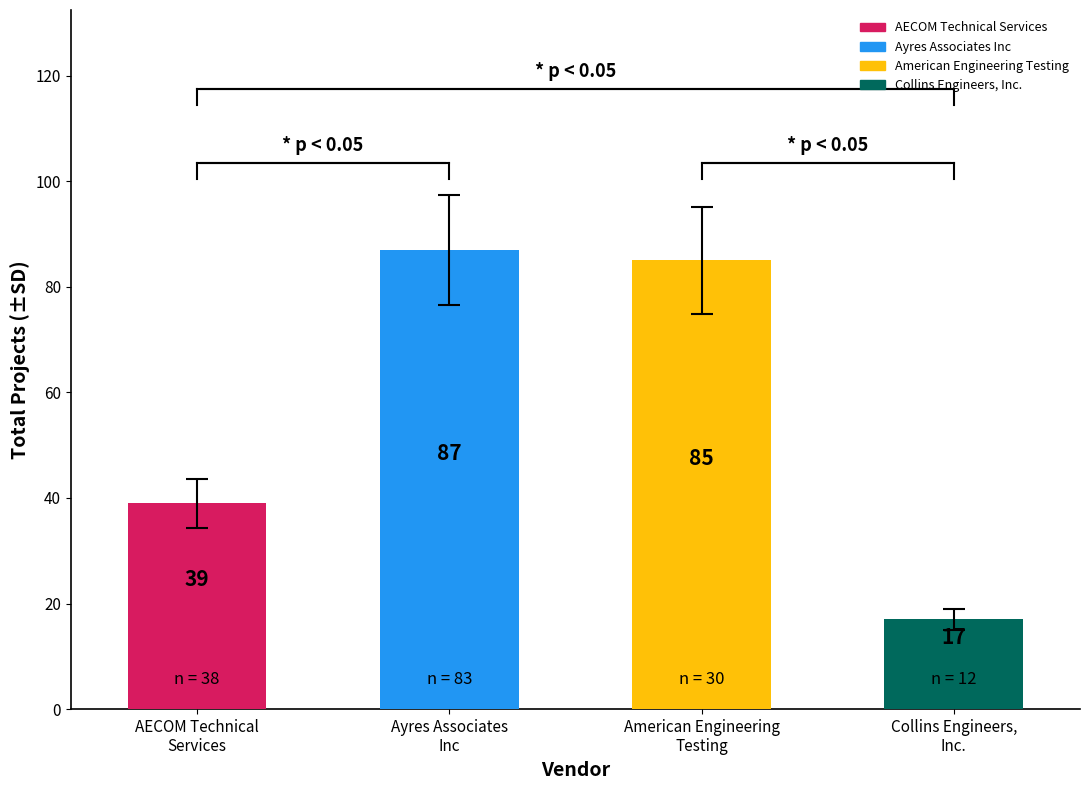

What is the value of the 1st bar from the left?

39